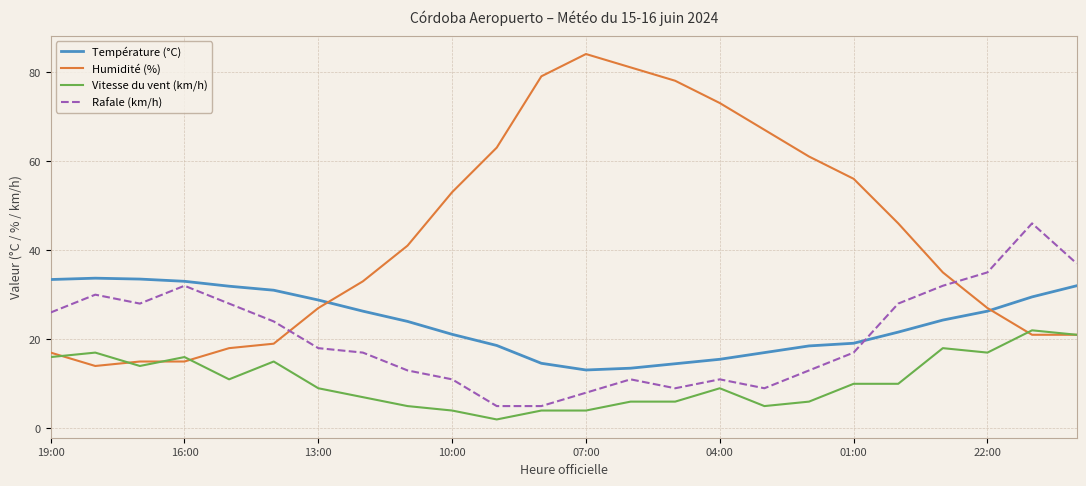

What is the average value of the Humidité (%) series?

43.5